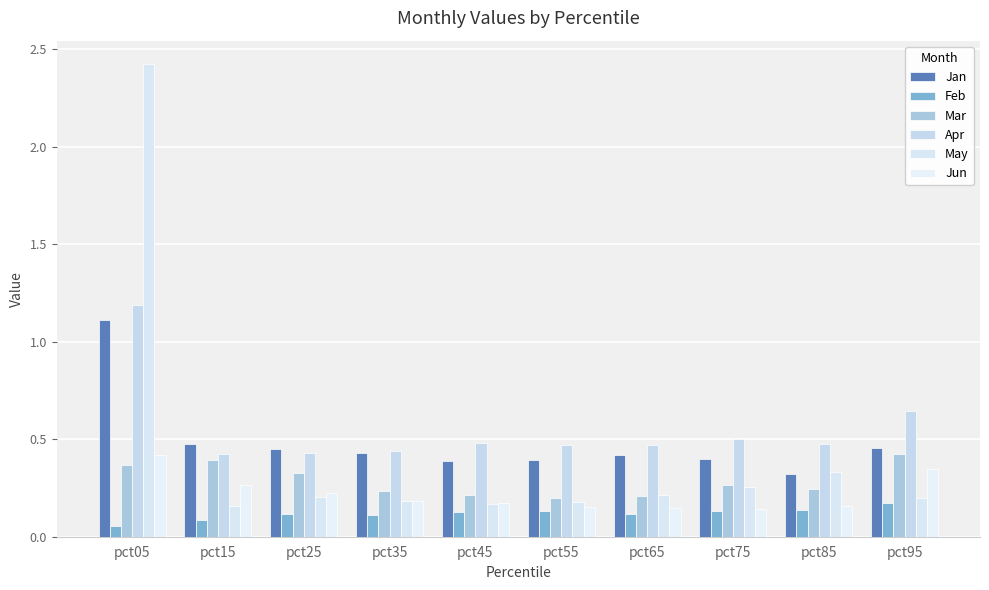

Is the value of Jun at pct55 greater than the value of Apr at pct65?

No